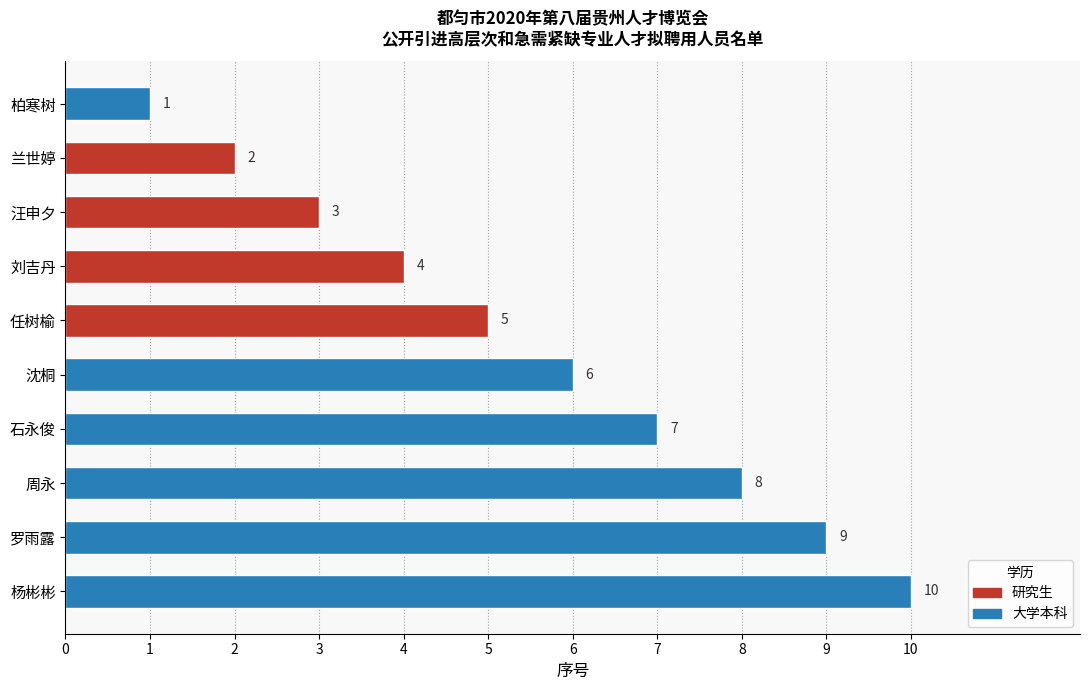

The value at 柏寒树 is 1. True or false?

True